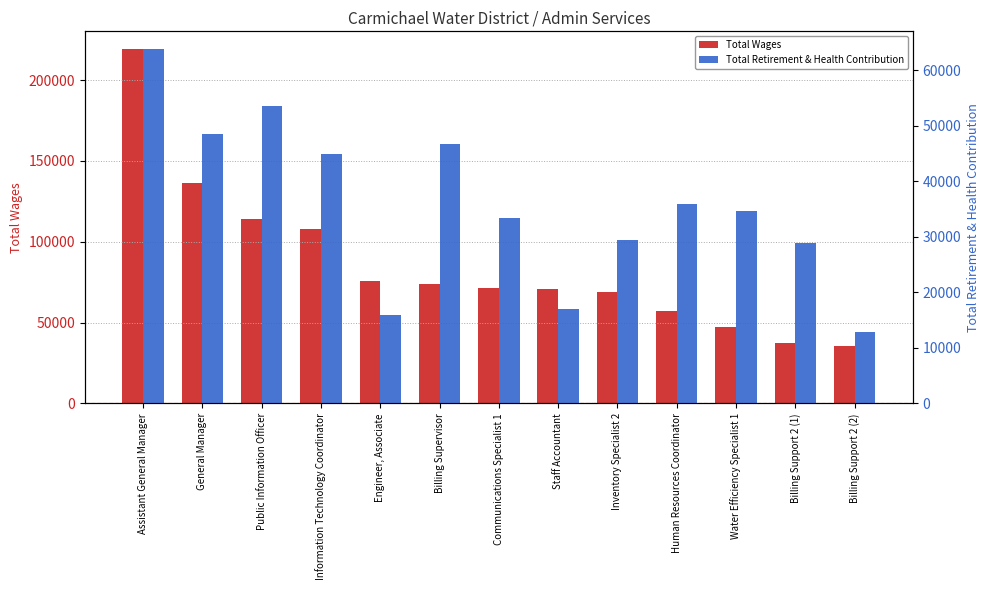

What is the difference between the Total Wages values at Staff Accountant and Communications Specialist 1?

700